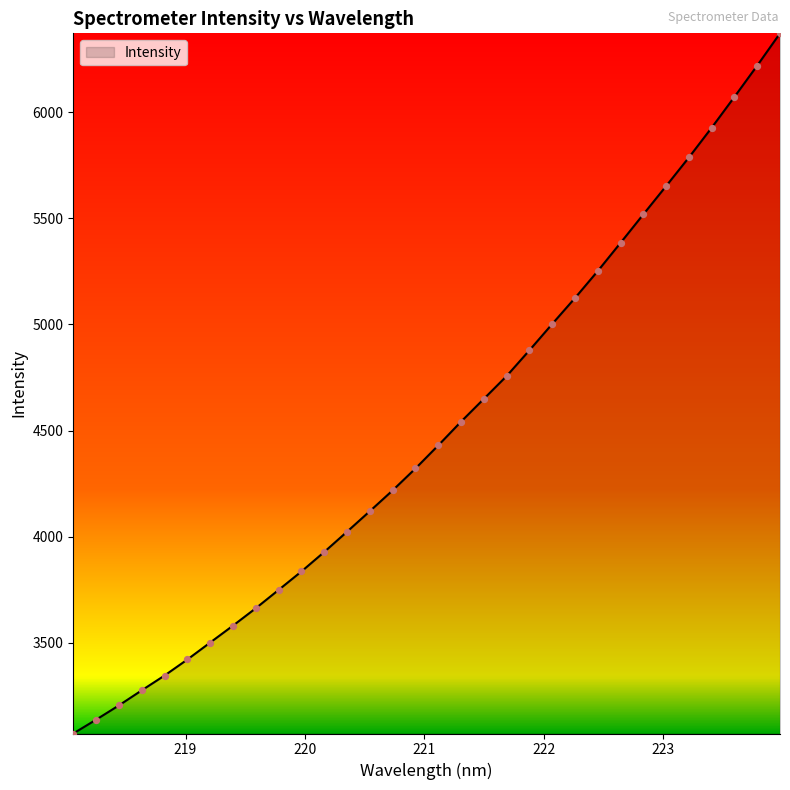

What is the greatest value displayed?

6370.7